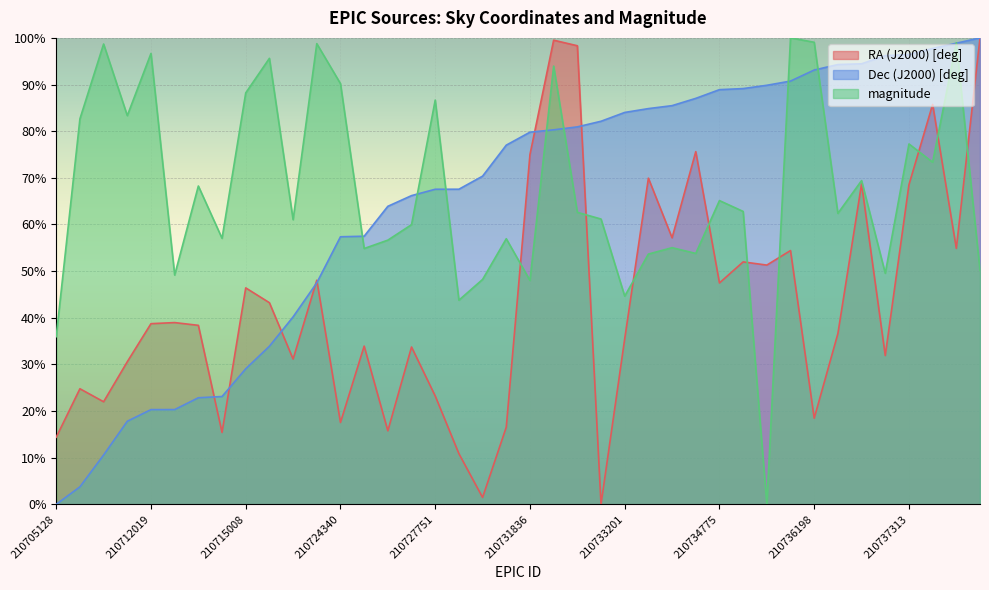

Reading left to right, what are all the values shown in this chart?

RA (J2000) [deg]: 210705128=14.4	210706369=24.8	210708709=22.0	210711233=30.6	210712019=38.7	210712022=39.0	210712870=38.4	210712962=15.4	210715008=46.4	210716610=43.2	210718708=31.1	210721151=48.0	210724340=17.5	210724376=33.9	210726518=15.8	210727282=33.7	210727751=23.2	210727758=10.9	210728696=1.5	210730901=16.5	210731836=75.0	210731985=99.5	210732204=98.3	210732574=0.0	210733201=35.5	210733485=69.9	210733683=57.1	210734198=75.6	210734775=47.5	210734858=52.0	210735116=51.3	210735419=54.4	210736198=18.5	210736615=36.6	210736672=68.7	210737234=31.9	210737313=68.5	210737742=85.7	210738081=54.9	210738435=100.0
Dec (J2000) [deg]: 210705128=0.0	210706369=3.7	210708709=10.6	210711233=17.8	210712019=20.3	210712022=20.3	210712870=22.8	210712962=23.1	210715008=29.1	210716610=33.9	210718708=40.2	210721151=47.5	210724340=57.4	210724376=57.5	210726518=63.9	210727282=66.2	210727751=67.5	210727758=67.6	210728696=70.4	210730901=77.0	210731836=79.8	210731985=80.3	210732204=80.9	210732574=82.1	210733201=84.0	210733485=84.8	210733683=85.5	210734198=87.0	210734775=88.9	210734858=89.1	210735116=89.8	210735419=90.7	210736198=93.1	210736615=94.3	210736672=94.4	210737234=96.2	210737313=96.4	210737742=97.7	210738081=98.9	210738435=100.0
magnitude: 210705128=35.9	210706369=82.6	210708709=98.7	210711233=83.3	210712019=96.7	210712022=49.2	210712870=68.2	210712962=57.0	210715008=88.2	210716610=95.6	210718708=61.0	210721151=98.8	210724340=90.2	210724376=54.8	210726518=56.6	210727282=60.0	210727751=86.7	210727758=43.8	210728696=48.2	210730901=56.9	210731836=48.0	210731985=94.0	210732204=62.6	210732574=61.2	210733201=44.6	210733485=53.7	210733683=55.0	210734198=53.8	210734775=65.1	210734858=62.8	210735116=0.0	210735419=100.0	210736198=99.1	210736615=62.4	210736672=69.4	210737234=49.5	210737313=77.3	210737742=73.3	210738081=99.0	210738435=50.1